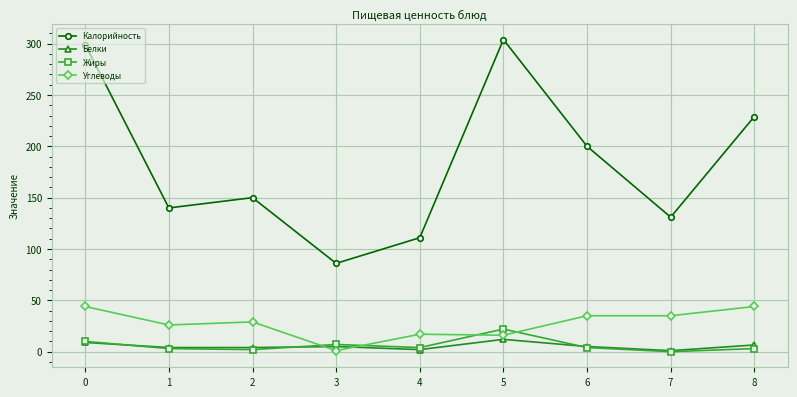

What value does the Углеводы series have at 5?

16.0